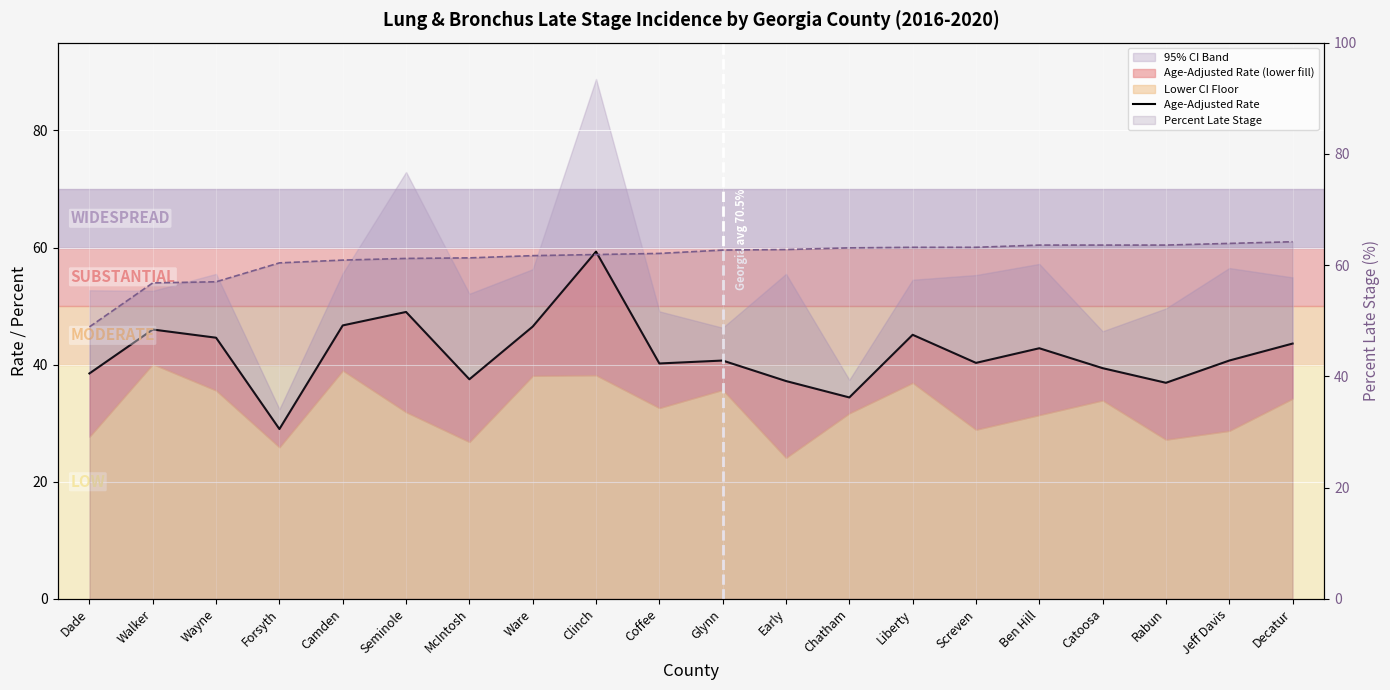

What is the label of the 11th point from the left?

Glynn